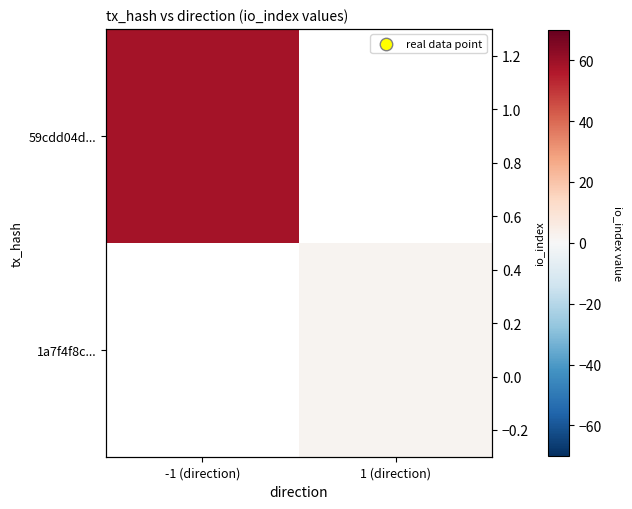

Is the value of 59cdd04d... at -1 (direction) greater than the value of 1a7f4f8c... at 1 (direction)?

Yes